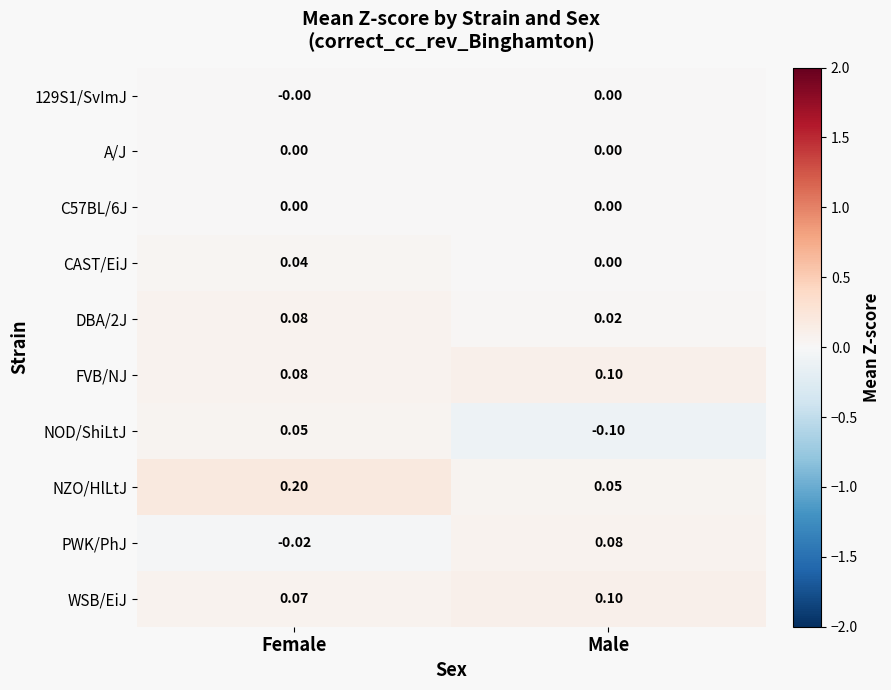

Which series has the largest total across all categories?

NZO/HlLtJ